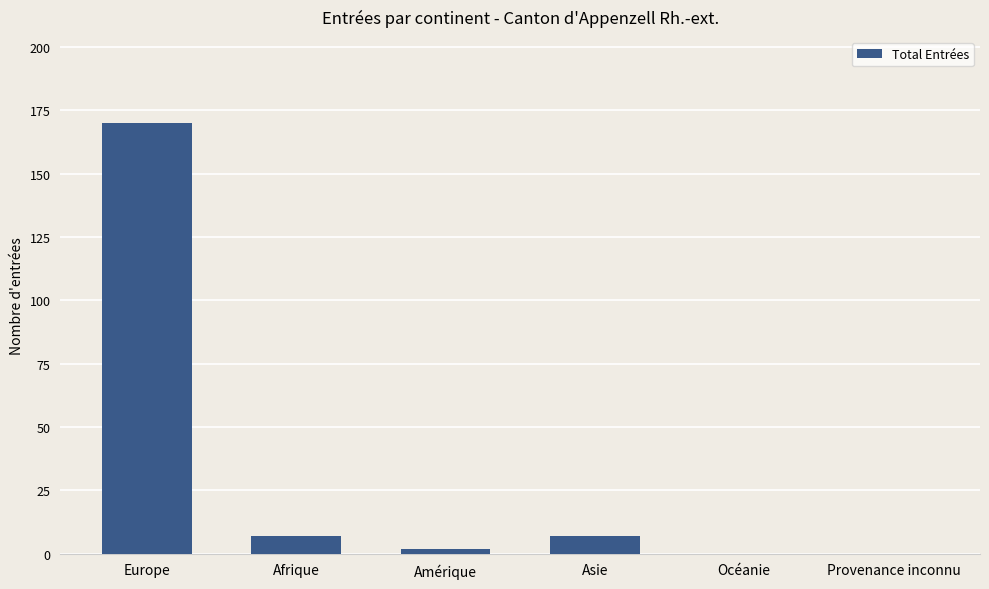

What is the average value?

31